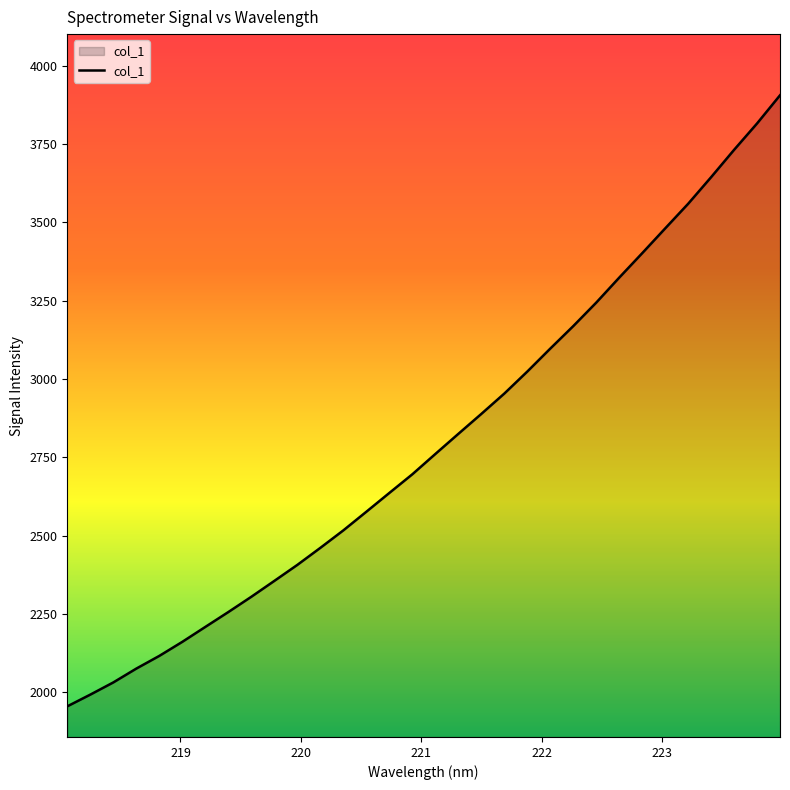

What is the sum of all values?

89586.7